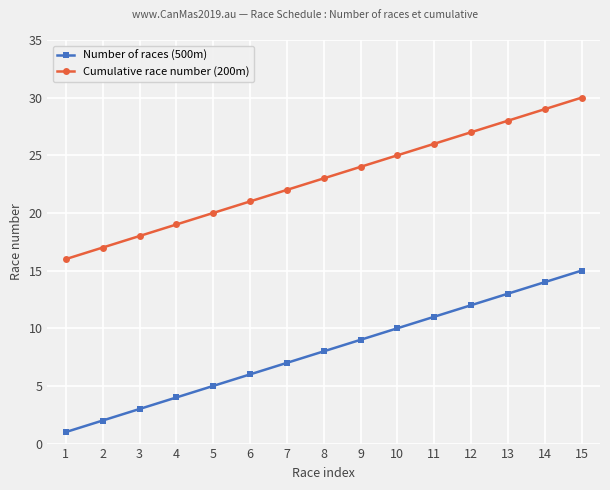

Reading left to right, what are all the values shown in this chart?

Number of races (500m): 1	2	3	4	5	6	7	8	9	10	11	12	13	14	15
Cumulative race number (200m): 16	17	18	19	20	21	22	23	24	25	26	27	28	29	30